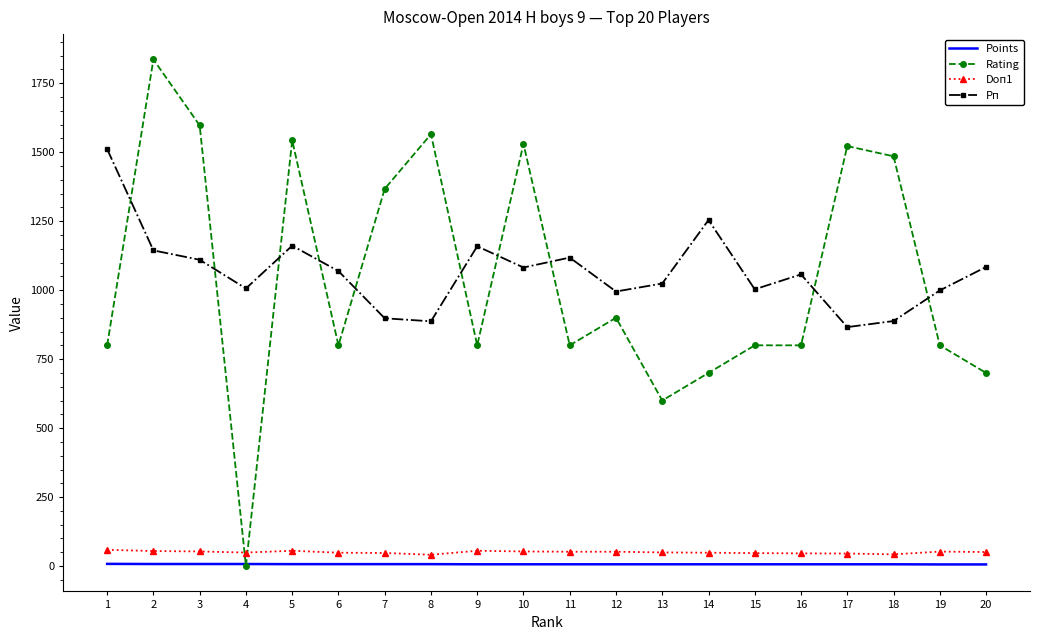

Which series has the largest total across all categories?

Рп